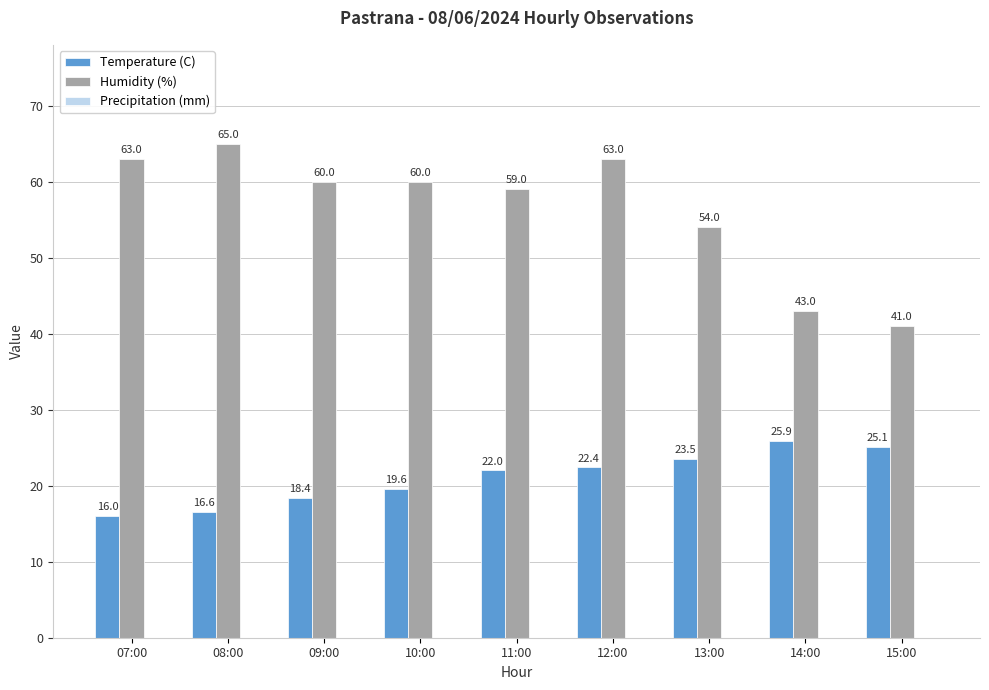

At which label is Temperature (C) closest to 20?

10:00